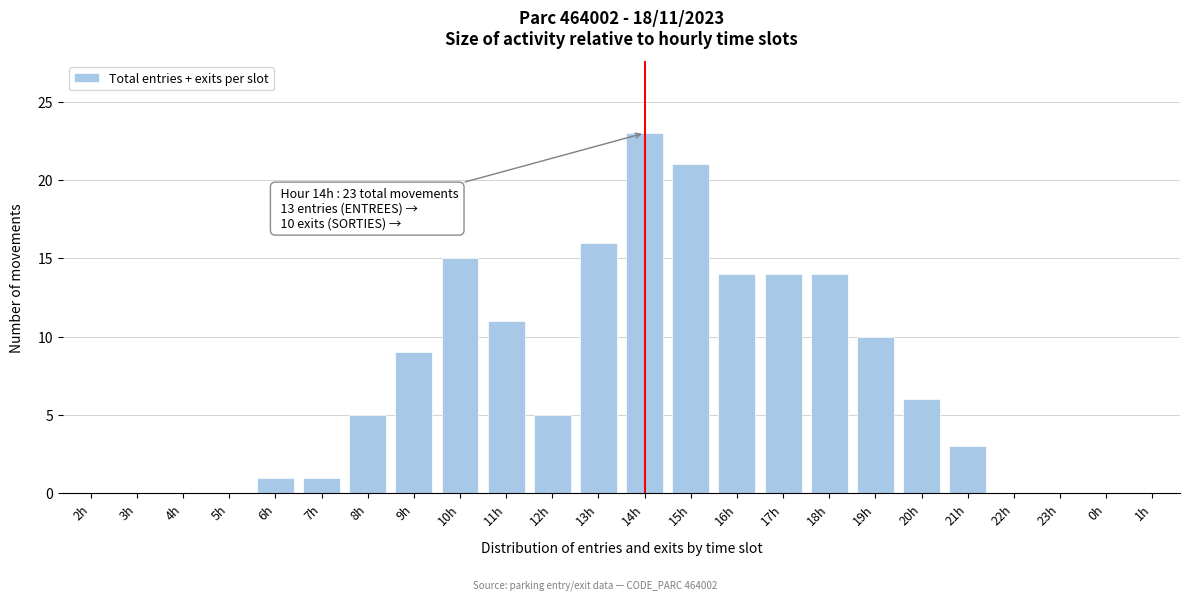

Reading right to left, list all the values displayed in this chart.

1h=0	0h=0	23h=0	22h=0	21h=3	20h=6	19h=10	18h=14	17h=14	16h=14	15h=21	14h=23	13h=16	12h=5	11h=11	10h=15	9h=9	8h=5	7h=1	6h=1	5h=0	4h=0	3h=0	2h=0